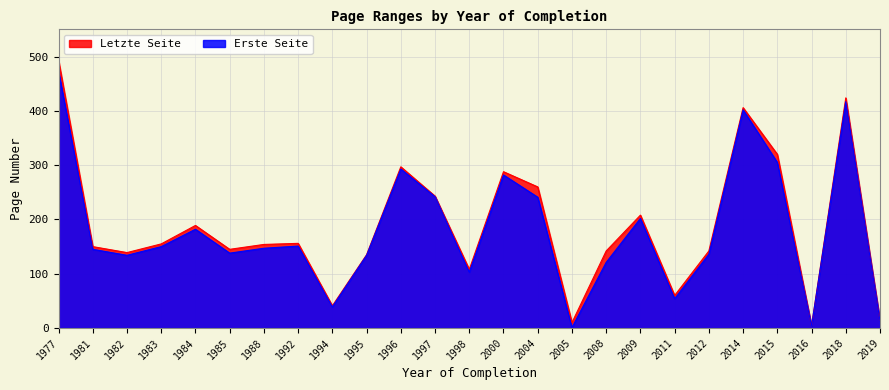

True or false: Letzte Seite and Erste Seite intersect in this chart.

False